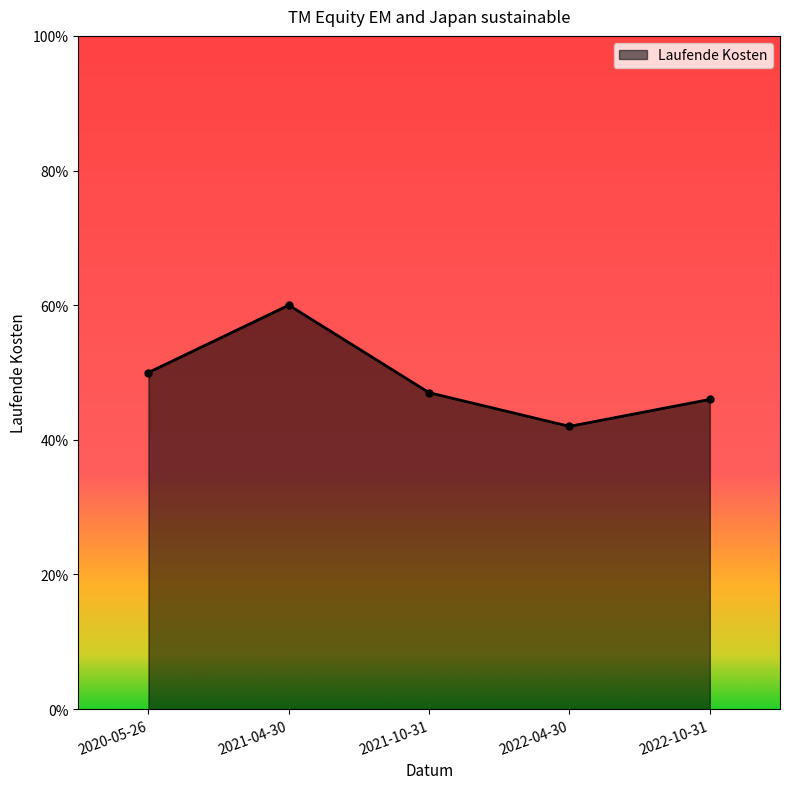

Does the chart have visible grid lines?

No